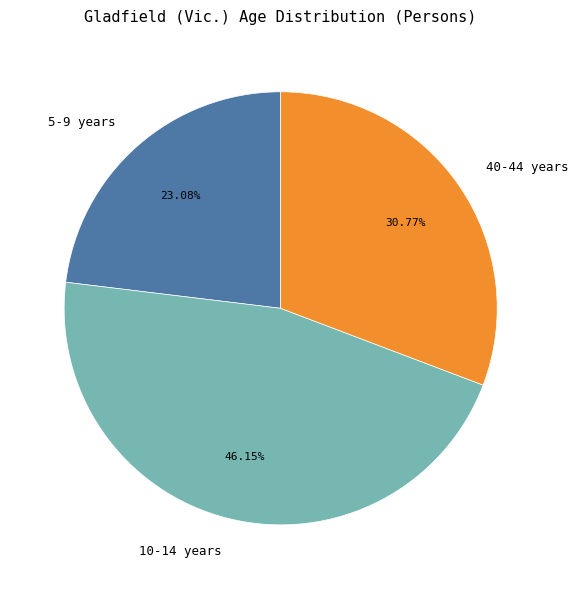

How many segments does this pie chart have?

3